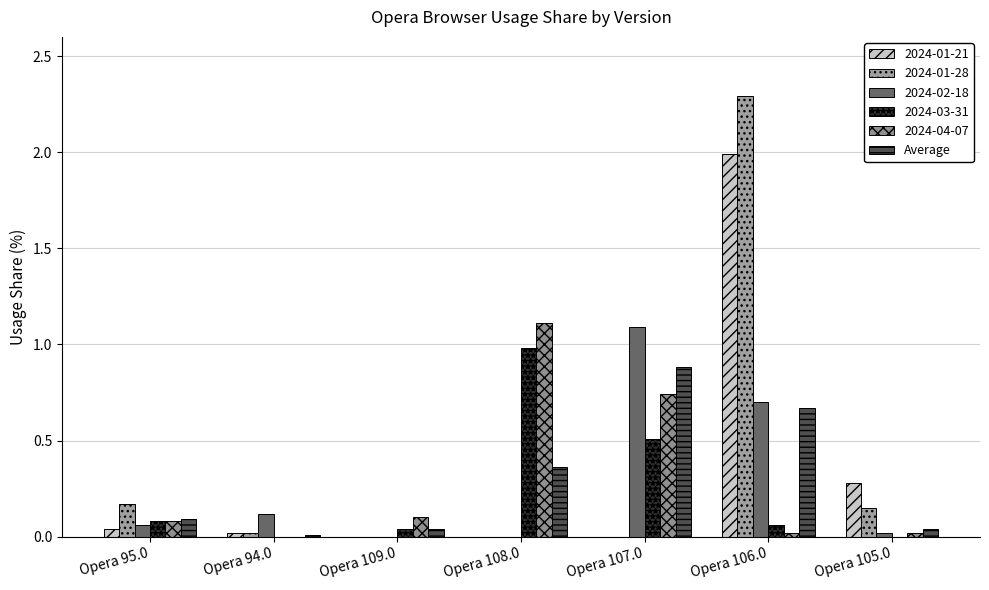

Are the bars grouped side by side (vs. stacked)?

Yes